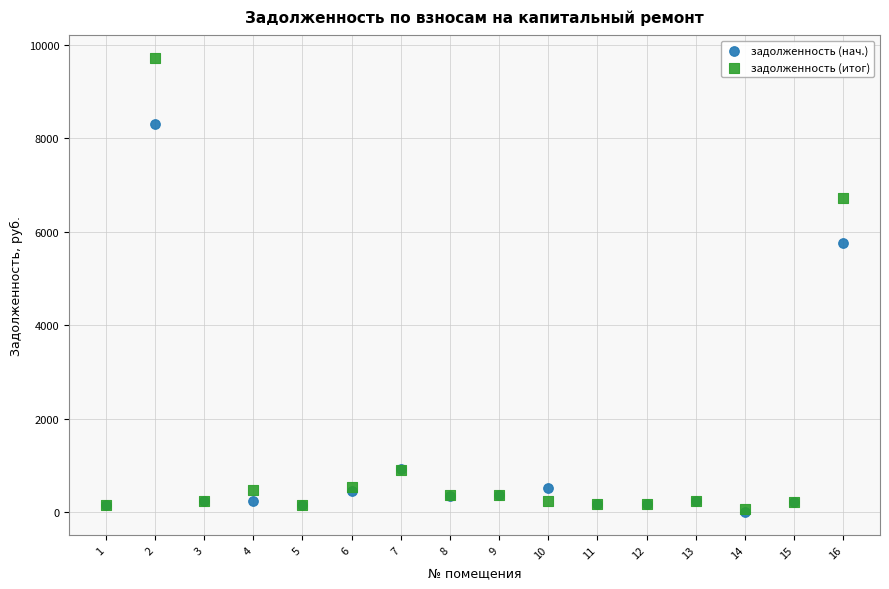

What are all the series names shown in the legend?

задолженность (нач.), задолженность (итог)